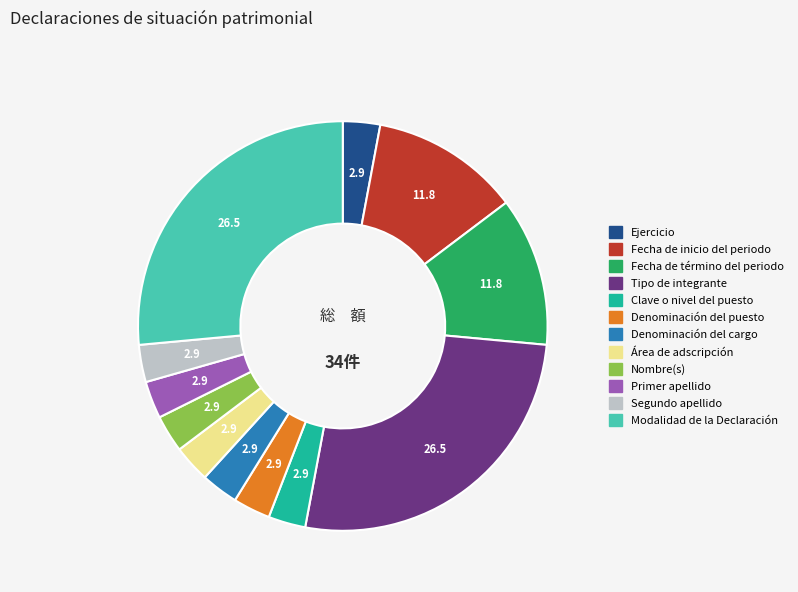

True or false: Fecha de inicio del periodo accounts for 12% of the total.

True